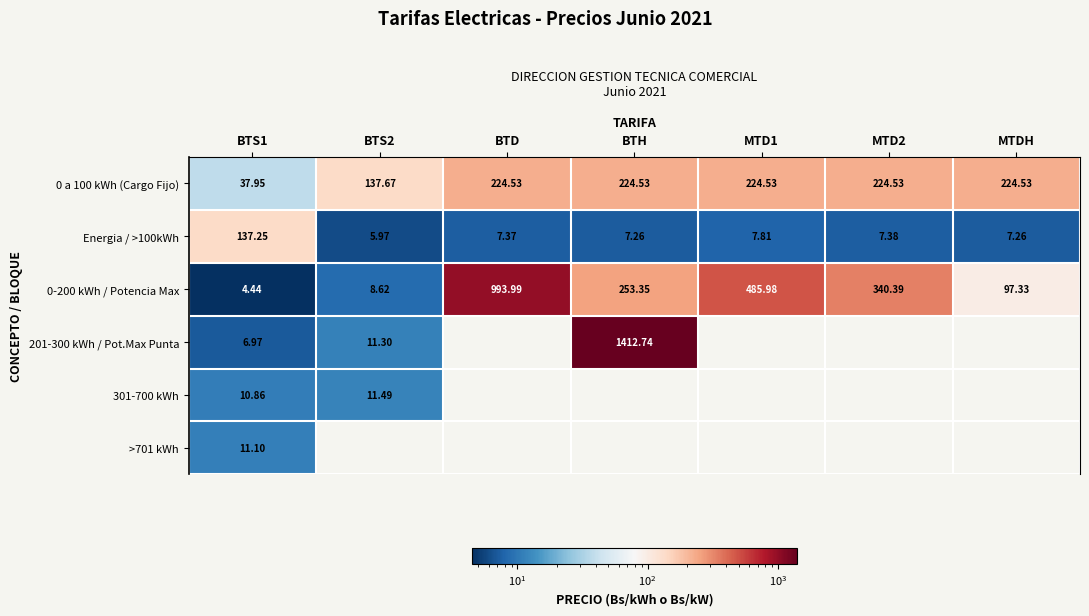

Between MTD1 and MTDH, which is larger?

MTD1